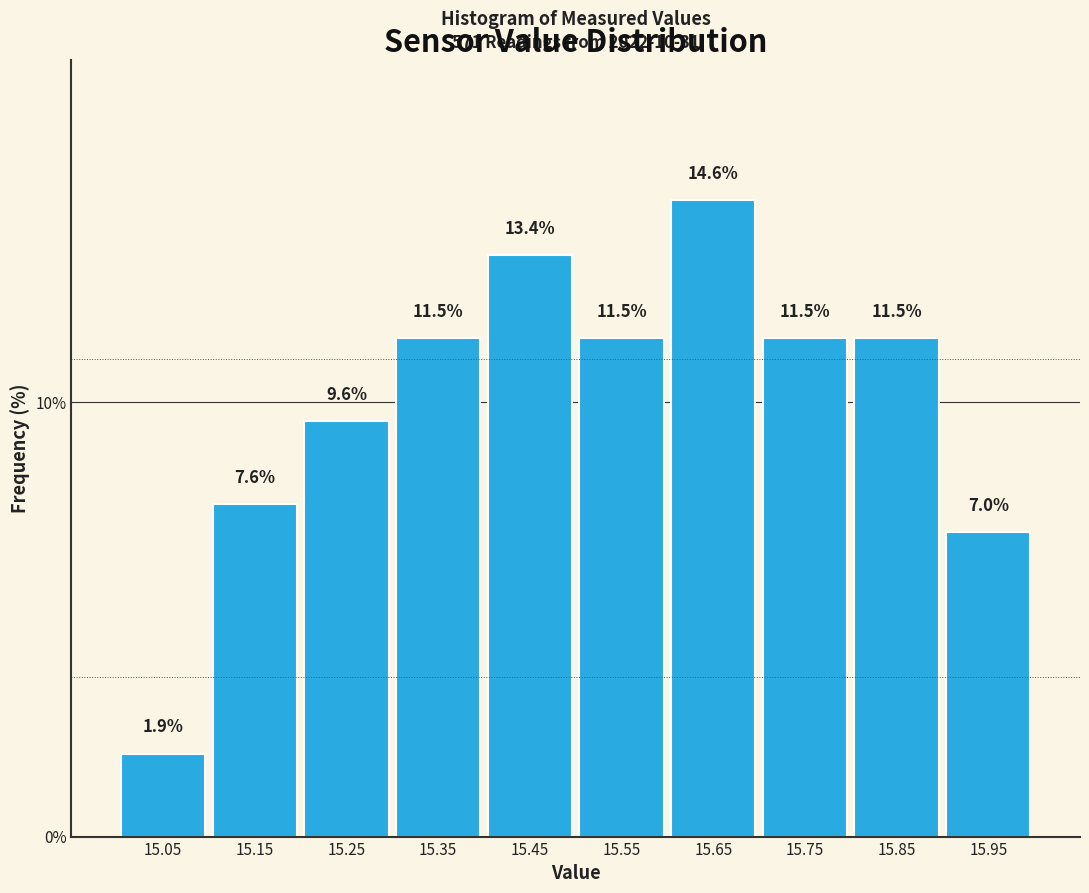

Reading left to right, list every bar in this chart as the range it spans on the x-axis followed by its height.

15.0 to 15.1: 1.9
15.1 to 15.2: 7.6
15.2 to 15.3: 9.6
15.3 to 15.4: 11.5
15.4 to 15.5: 13.4
15.5 to 15.6: 11.5
15.6 to 15.7: 14.6
15.7 to 15.8: 11.5
15.8 to 15.9: 11.5
15.9 to 16.0: 7.0